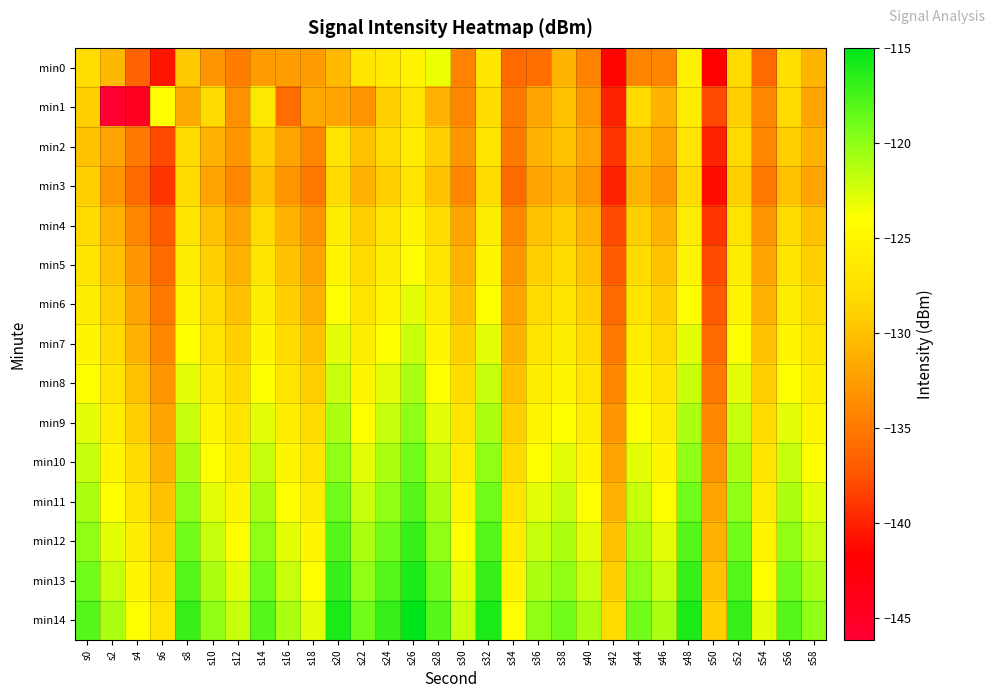

Reading left to right, transcribe all the data shown in this chart.

min0: s0=-127.8	s2=-130.6	s4=-136.6	s6=-140.6	s8=-129.4	s10=-133.0	s12=-134.6	s14=-132.6	s16=-132.4	s18=-132.6	s20=-130.5	s22=-126.9	s24=-126.4	s26=-125.3	s28=-123.3	s30=-134.4	s32=-126.9	s34=-136.1	s36=-135.7	s38=-130.9	s40=-134.4	s42=-141.4	s44=-134.2	s46=-134.2	s48=-125.3	s50=-141.7	s52=-128.0	s54=-136.1	s56=-127.6	s58=-130.8
min1: s0=-129.0	s2=-146.2	s4=-144.5	s6=-124.0	s8=-131.7	s10=-128.2	s12=-133.3	s14=-126.5	s16=-135.8	s18=-131.6	s20=-132.0	s22=-133.0	s24=-129.0	s26=-127.0	s28=-131.0	s30=-134.0	s32=-128.0	s34=-135.0	s36=-132.0	s38=-130.0	s40=-133.0	s42=-140.0	s44=-128.0	s46=-131.0	s48=-126.0	s50=-138.0	s52=-129.0	s54=-134.0	s56=-128.0	s58=-132.0
min2: s0=-130.0	s2=-132.0	s4=-135.0	s6=-138.0	s8=-128.0	s10=-131.0	s12=-133.0	s14=-129.0	s16=-132.0	s18=-134.0	s20=-127.0	s22=-130.0	s24=-128.0	s26=-126.0	s28=-129.0	s30=-133.0	s32=-127.0	s34=-135.0	s36=-131.0	s38=-130.0	s40=-132.0	s42=-139.0	s44=-130.0	s46=-132.0	s48=-127.0	s50=-140.0	s52=-128.0	s54=-134.0	s56=-129.0	s58=-131.0
min3: s0=-129.0	s2=-133.0	s4=-136.0	s6=-139.0	s8=-128.0	s10=-132.0	s12=-134.0	s14=-130.0	s16=-133.0	s18=-135.0	s20=-128.0	s22=-131.0	s24=-129.0	s26=-127.0	s28=-130.0	s30=-134.0	s32=-128.0	s34=-136.0	s36=-132.0	s38=-131.0	s40=-133.0	s42=-140.0	s44=-131.0	s46=-133.0	s48=-128.0	s50=-141.0	s52=-129.0	s54=-135.0	s56=-130.0	s58=-132.0
min4: s0=-128.0	s2=-131.0	s4=-134.0	s6=-137.0	s8=-127.0	s10=-130.0	s12=-132.0	s14=-128.0	s16=-131.0	s18=-133.0	s20=-126.0	s22=-129.0	s24=-127.0	s26=-125.0	s28=-128.0	s30=-132.0	s32=-126.0	s34=-134.0	s36=-130.0	s38=-129.0	s40=-131.0	s42=-138.0	s44=-129.0	s46=-131.0	s48=-126.0	s50=-139.0	s52=-127.0	s54=-133.0	s56=-128.0	s58=-130.0
min5: s0=-127.0	s2=-130.0	s4=-133.0	s6=-136.0	s8=-126.0	s10=-129.0	s12=-131.0	s14=-127.0	s16=-130.0	s18=-132.0	s20=-125.0	s22=-128.0	s24=-126.0	s26=-124.0	s28=-127.0	s30=-131.0	s32=-125.0	s34=-133.0	s36=-129.0	s38=-128.0	s40=-130.0	s42=-137.0	s44=-128.0	s46=-130.0	s48=-125.0	s50=-138.0	s52=-126.0	s54=-132.0	s56=-127.0	s58=-129.0
min6: s0=-126.0	s2=-129.0	s4=-132.0	s6=-135.0	s8=-125.0	s10=-128.0	s12=-130.0	s14=-126.0	s16=-129.0	s18=-131.0	s20=-124.0	s22=-127.0	s24=-125.0	s26=-123.0	s28=-126.0	s30=-130.0	s32=-124.0	s34=-132.0	s36=-128.0	s38=-127.0	s40=-129.0	s42=-136.0	s44=-127.0	s46=-129.0	s48=-124.0	s50=-137.0	s52=-125.0	s54=-131.0	s56=-126.0	s58=-128.0
min7: s0=-125.0	s2=-128.0	s4=-131.0	s6=-134.0	s8=-124.0	s10=-127.0	s12=-129.0	s14=-125.0	s16=-128.0	s18=-130.0	s20=-123.0	s22=-126.0	s24=-124.0	s26=-122.0	s28=-125.0	s30=-129.0	s32=-123.0	s34=-131.0	s36=-127.0	s38=-126.0	s40=-128.0	s42=-135.0	s44=-126.0	s46=-128.0	s48=-123.0	s50=-136.0	s52=-124.0	s54=-130.0	s56=-125.0	s58=-127.0
min8: s0=-124.0	s2=-127.0	s4=-130.0	s6=-133.0	s8=-123.0	s10=-126.0	s12=-128.0	s14=-124.0	s16=-127.0	s18=-129.0	s20=-122.0	s22=-125.0	s24=-123.0	s26=-121.0	s28=-124.0	s30=-128.0	s32=-122.0	s34=-130.0	s36=-126.0	s38=-125.0	s40=-127.0	s42=-134.0	s44=-125.0	s46=-127.0	s48=-122.0	s50=-135.0	s52=-123.0	s54=-129.0	s56=-124.0	s58=-126.0
min9: s0=-123.0	s2=-126.0	s4=-129.0	s6=-132.0	s8=-122.0	s10=-125.0	s12=-127.0	s14=-123.0	s16=-126.0	s18=-128.0	s20=-121.0	s22=-124.0	s24=-122.0	s26=-120.0	s28=-123.0	s30=-127.0	s32=-121.0	s34=-129.0	s36=-125.0	s38=-124.0	s40=-126.0	s42=-133.0	s44=-124.0	s46=-126.0	s48=-121.0	s50=-134.0	s52=-122.0	s54=-128.0	s56=-123.0	s58=-125.0
min10: s0=-122.0	s2=-125.0	s4=-128.0	s6=-131.0	s8=-121.0	s10=-124.0	s12=-126.0	s14=-122.0	s16=-125.0	s18=-127.0	s20=-120.0	s22=-123.0	s24=-121.0	s26=-119.0	s28=-122.0	s30=-126.0	s32=-120.0	s34=-128.0	s36=-124.0	s38=-123.0	s40=-125.0	s42=-132.0	s44=-123.0	s46=-125.0	s48=-120.0	s50=-133.0	s52=-121.0	s54=-127.0	s56=-122.0	s58=-124.0
min11: s0=-121.0	s2=-124.0	s4=-127.0	s6=-130.0	s8=-120.0	s10=-123.0	s12=-125.0	s14=-121.0	s16=-124.0	s18=-126.0	s20=-119.0	s22=-122.0	s24=-120.0	s26=-118.0	s28=-121.0	s30=-125.0	s32=-119.0	s34=-127.0	s36=-123.0	s38=-122.0	s40=-124.0	s42=-131.0	s44=-122.0	s46=-124.0	s48=-119.0	s50=-132.0	s52=-120.0	s54=-126.0	s56=-121.0	s58=-123.0
min12: s0=-120.0	s2=-123.0	s4=-126.0	s6=-129.0	s8=-119.0	s10=-122.0	s12=-124.0	s14=-120.0	s16=-123.0	s18=-125.0	s20=-118.0	s22=-121.0	s24=-119.0	s26=-117.0	s28=-120.0	s30=-124.0	s32=-118.0	s34=-126.0	s36=-122.0	s38=-121.0	s40=-123.0	s42=-130.0	s44=-121.0	s46=-123.0	s48=-118.0	s50=-131.0	s52=-119.0	s54=-125.0	s56=-120.0	s58=-122.0
min13: s0=-119.0	s2=-122.0	s4=-125.0	s6=-128.0	s8=-118.0	s10=-121.0	s12=-123.0	s14=-119.0	s16=-122.0	s18=-124.0	s20=-117.0	s22=-120.0	s24=-118.0	s26=-116.0	s28=-119.0	s30=-123.0	s32=-117.0	s34=-125.0	s36=-121.0	s38=-120.0	s40=-122.0	s42=-129.0	s44=-120.0	s46=-122.0	s48=-117.0	s50=-130.0	s52=-118.0	s54=-124.0	s56=-119.0	s58=-121.0
min14: s0=-118.0	s2=-121.0	s4=-124.0	s6=-127.0	s8=-117.0	s10=-120.0	s12=-122.0	s14=-118.0	s16=-121.0	s18=-123.0	s20=-116.0	s22=-119.0	s24=-117.0	s26=-115.0	s28=-118.0	s30=-122.0	s32=-116.0	s34=-124.0	s36=-120.0	s38=-119.0	s40=-121.0	s42=-128.0	s44=-119.0	s46=-121.0	s48=-116.0	s50=-129.0	s52=-117.0	s54=-123.0	s56=-118.0	s58=-120.0